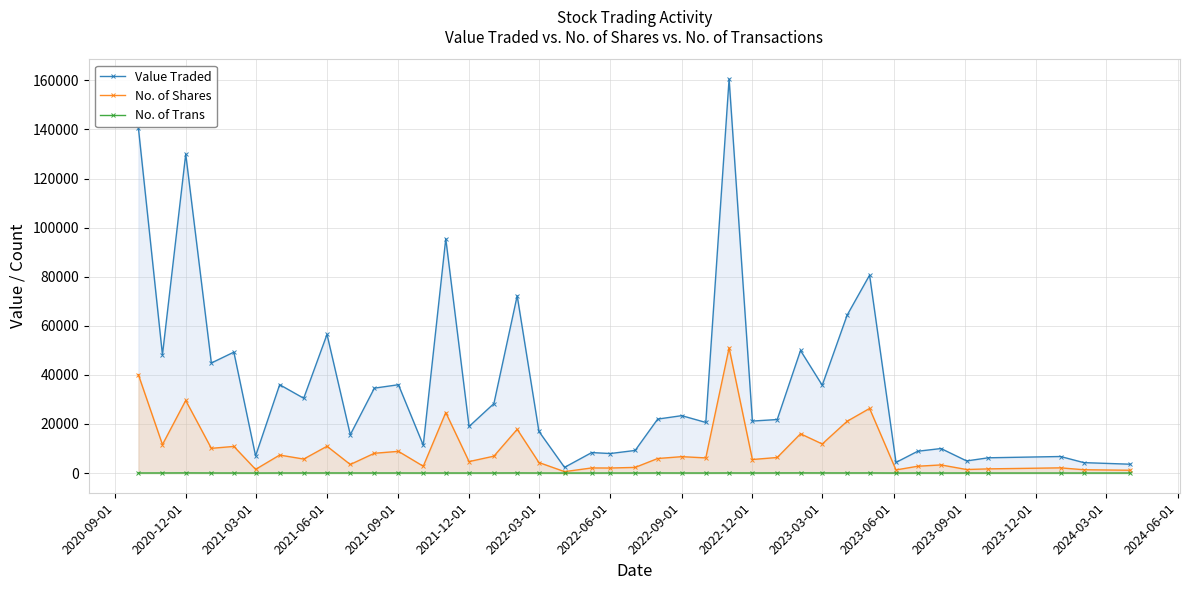

List the series in order of their peak value, lowest first.

No. of Trans, No. of Shares, Value Traded